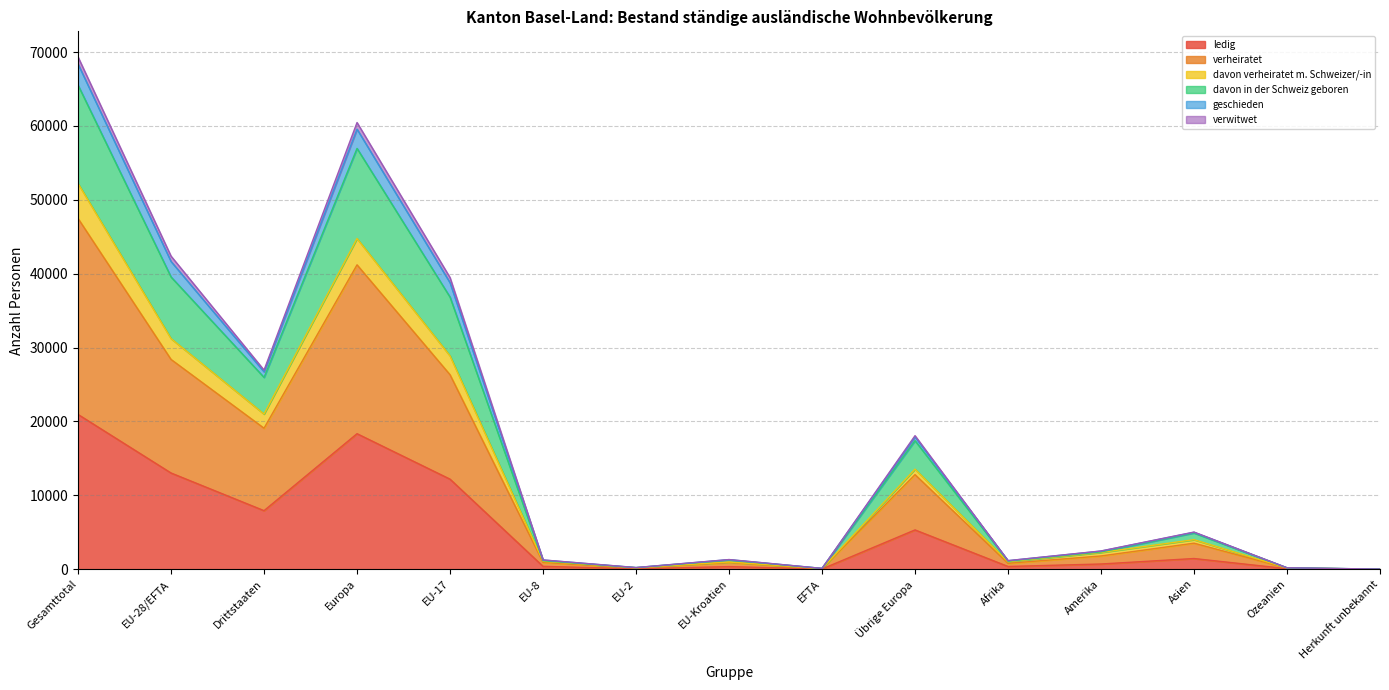

At which category is the sum across all series the highest?

Gesamttotal